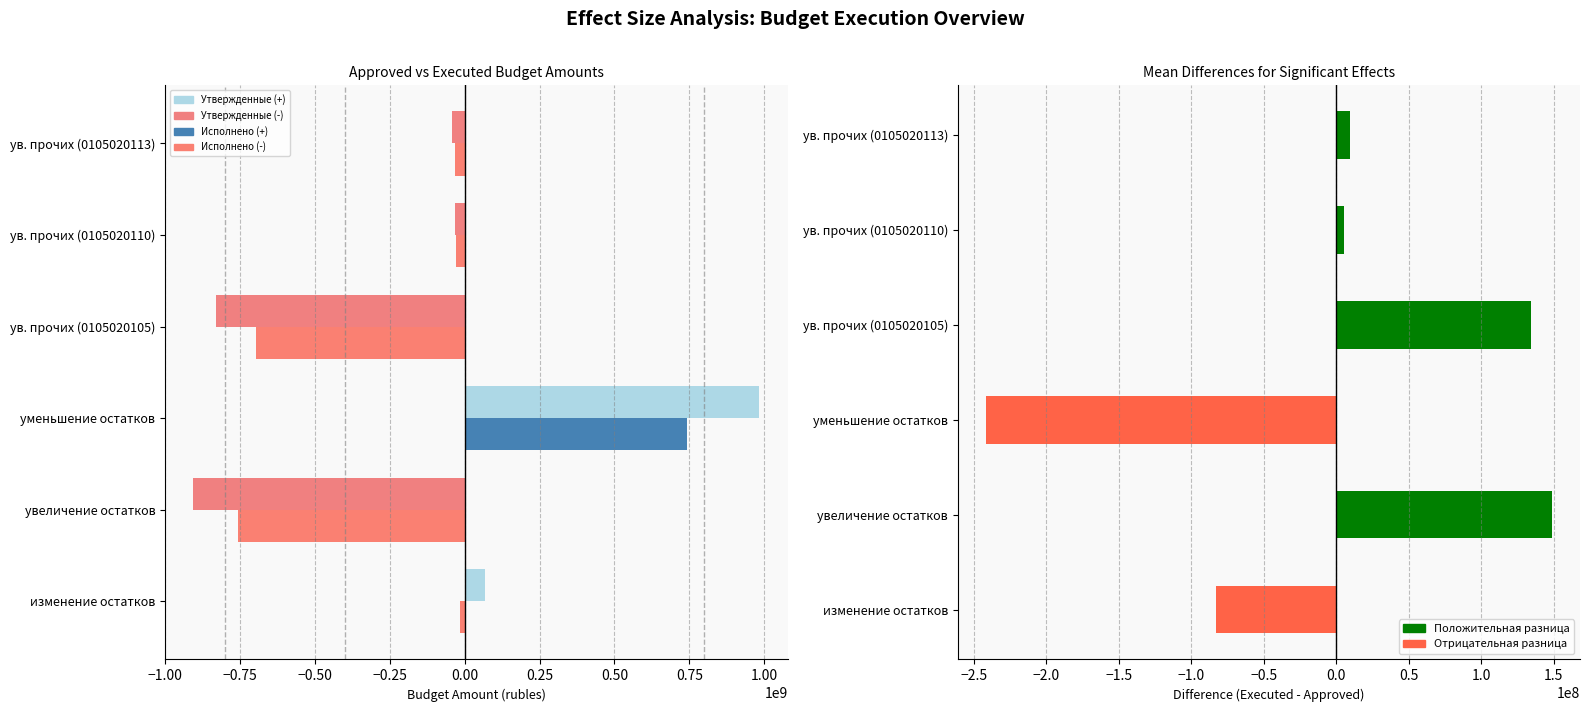

How many data points in Исполнено (консолидированный) are less than -28443271?

4